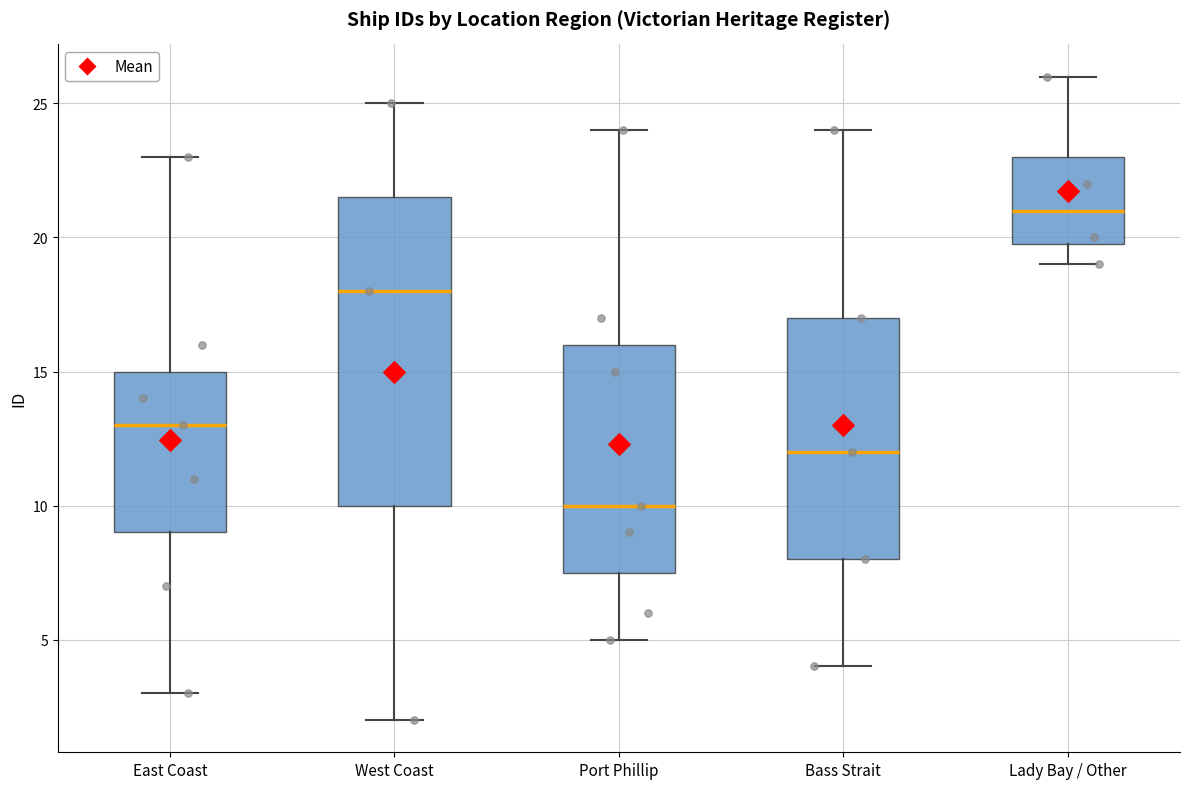

Which box's median line is the lowest?

Port Phillip